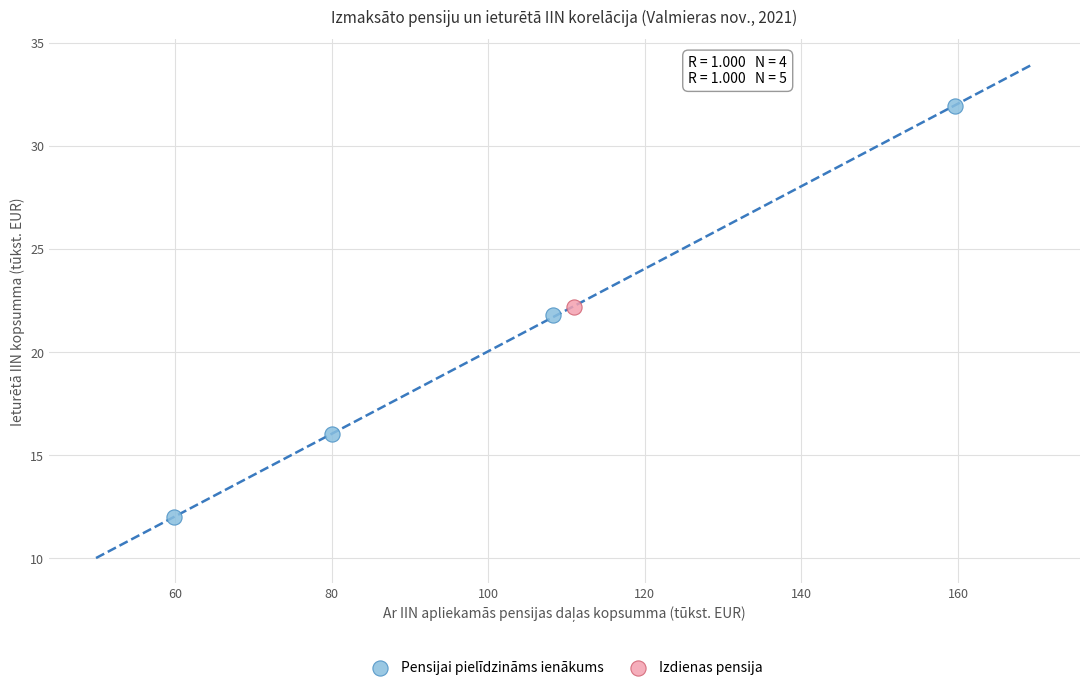

What are all the series names shown in the legend?

Pensijai pielīdzināms ienākums, Izdienas pensija